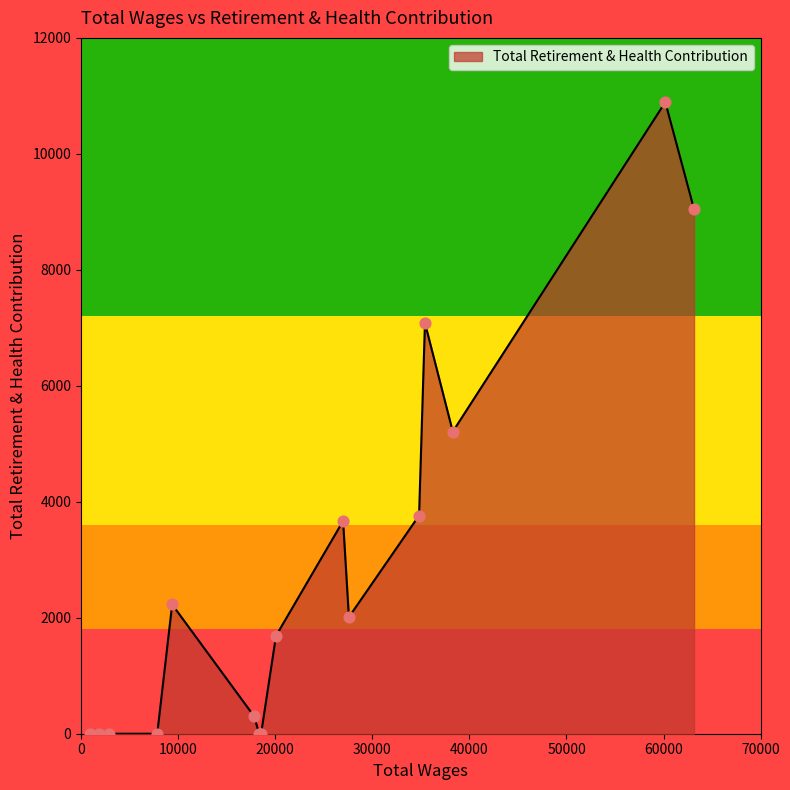

What is the greatest value displayed?

10892